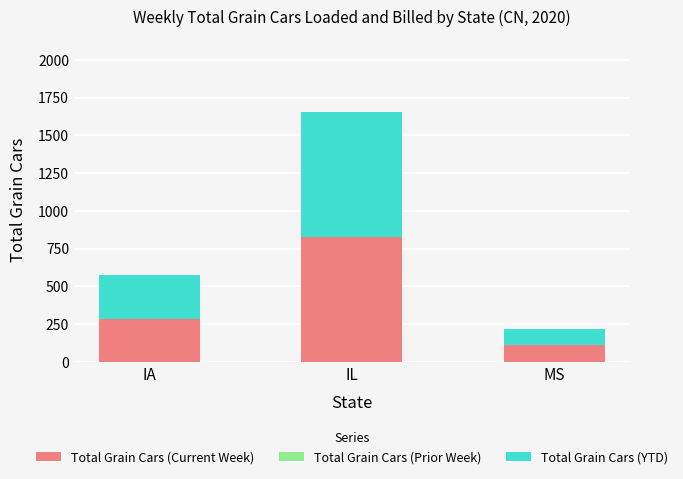

List the labels in order of Total Grain Cars (Current Week) value, smallest first.

MS, IA, IL